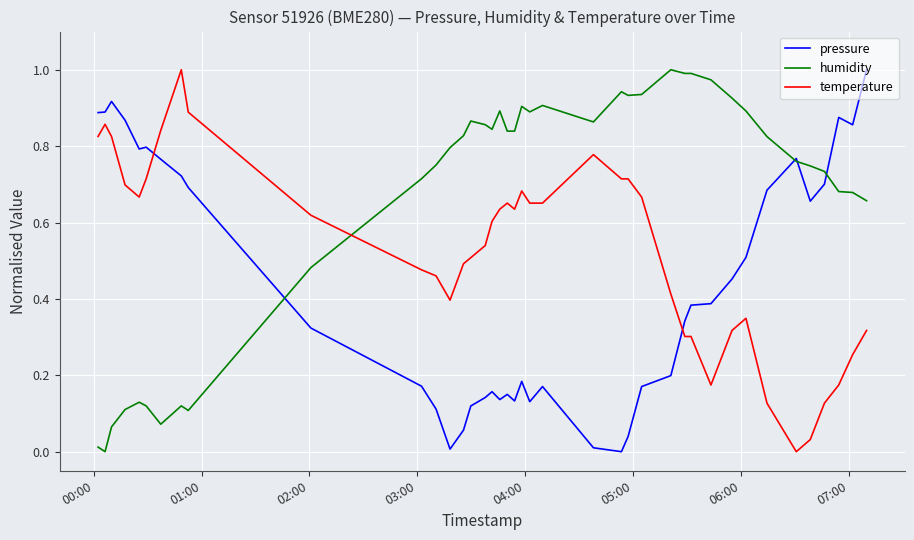

Which series has the largest total across all categories?

humidity